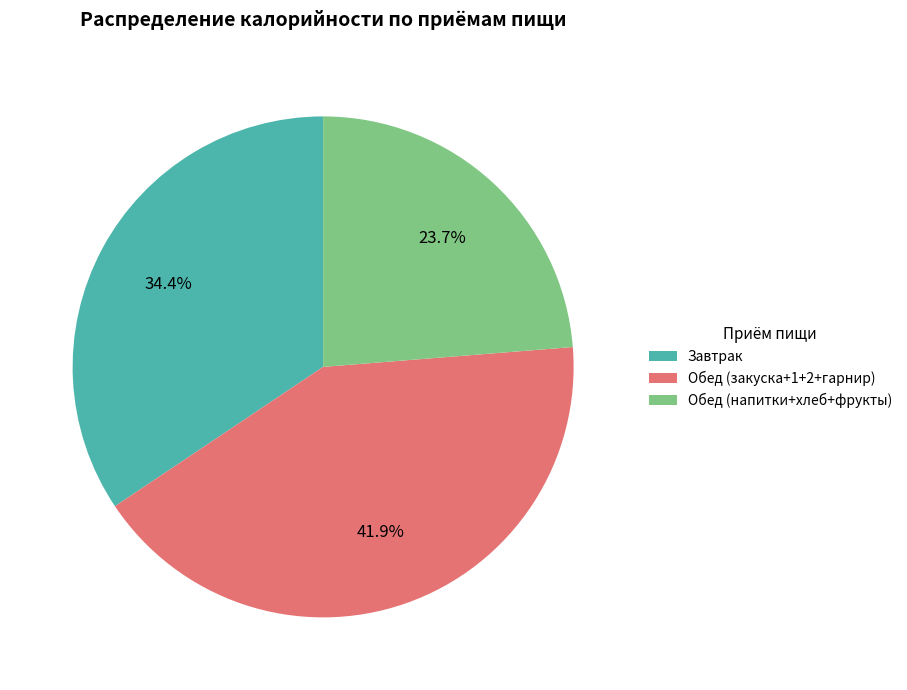

Between Обед (напитки+хлеб+фрукты) and Завтрак, which is larger?

Завтрак